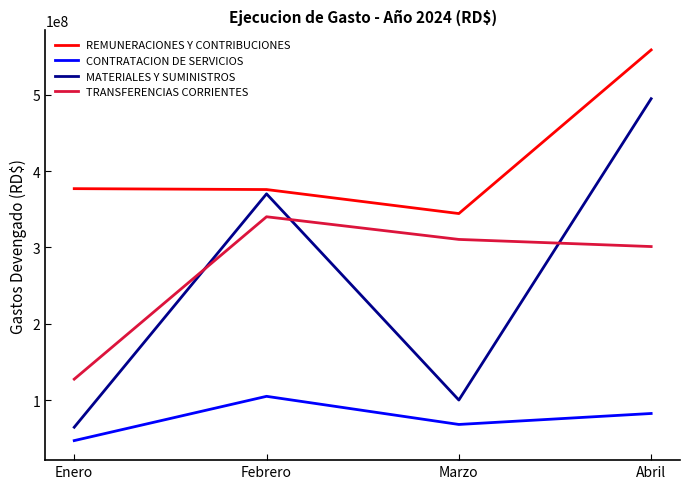

What is the difference between the CONTRATACION DE SERVICIOS values at Abril and Enero?

35516288.8